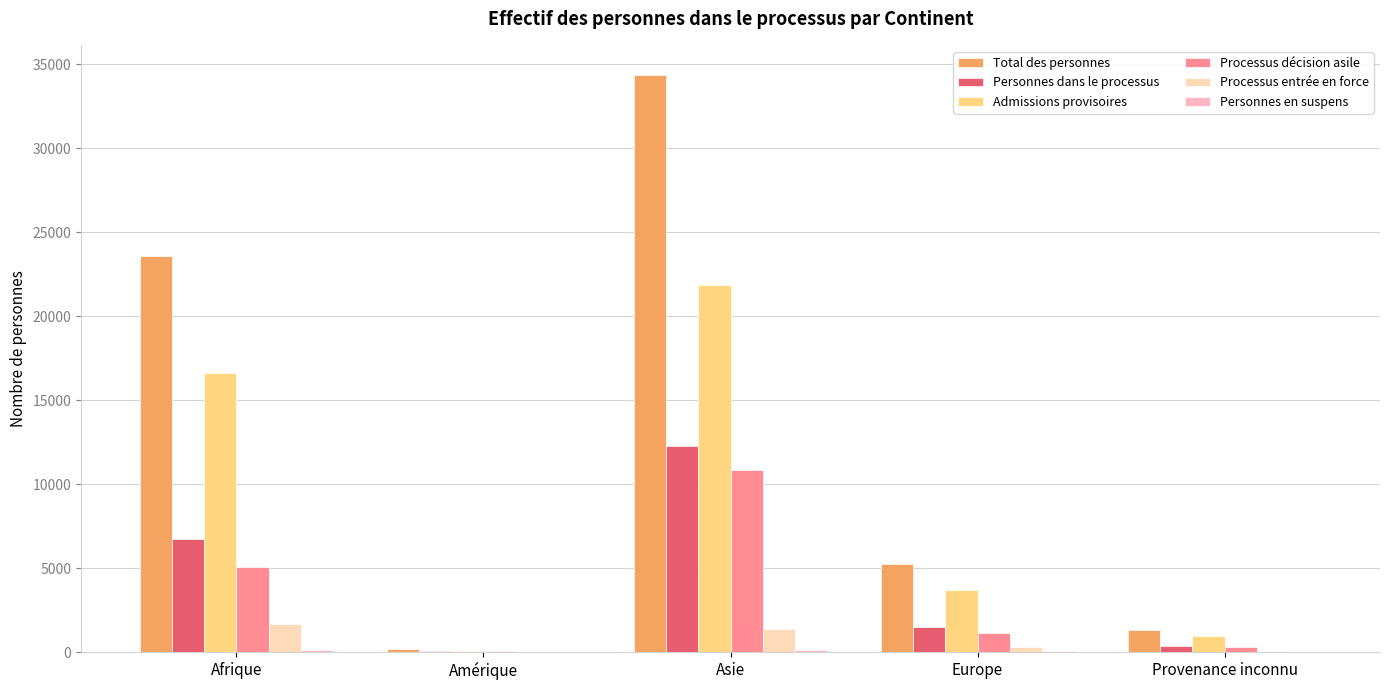

Reading left to right, transcribe all the data shown in this chart.

Total des personnes: Afrique=23566	Amérique=184	Asie=34386	Europe=5271	Provenance inconnu=1295
Personnes dans le processus: Afrique=6716	Amérique=101	Asie=12263	Europe=1492	Provenance inconnu=341
Admissions provisoires: Afrique=16652	Amérique=81	Asie=21856	Europe=3677	Provenance inconnu=939
Processus décision asile: Afrique=5060	Amérique=76	Asie=10877	Europe=1158	Provenance inconnu=294
Processus entrée en force: Afrique=1656	Amérique=25	Asie=1386	Europe=334	Provenance inconnu=47
Personnes en suspens: Afrique=148	Amérique=1	Asie=157	Europe=101	Provenance inconnu=15